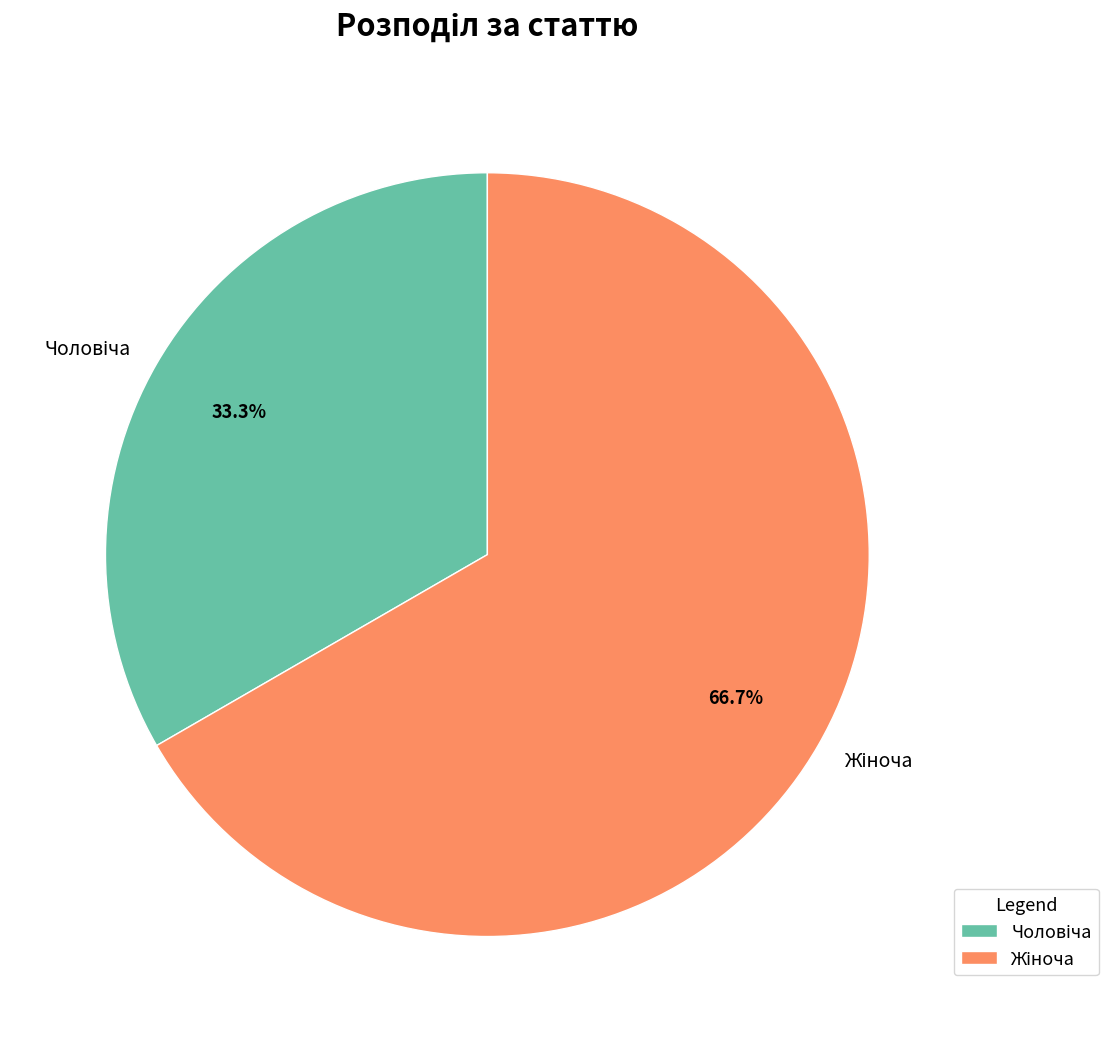

To the nearest percent, what is the difference between the largest and smallest slice percentages?

33%